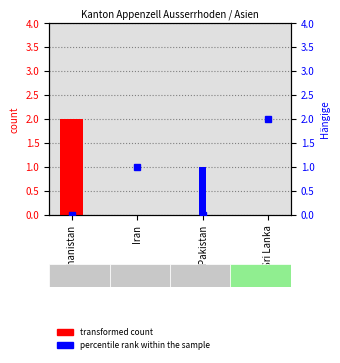

At which label is Hängige Einreiseanträge closest to 0?

Afghanistan